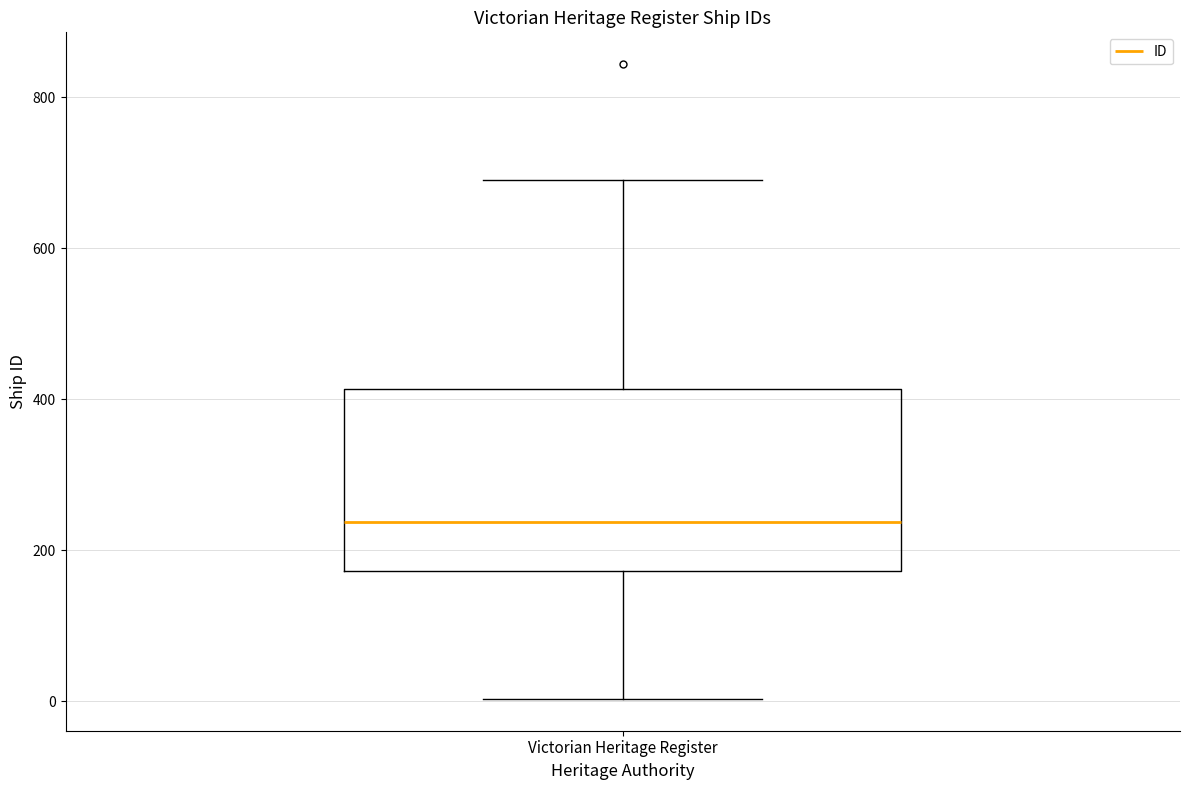

Transcribe this box plot: give where the median line is, the range the box spans, and where the two whiskers end, as read against the y-axis. The values are not printed on the chart, so give them approximately, as read against the axis.

median 240, box 180 to 420, whiskers 0 to 700